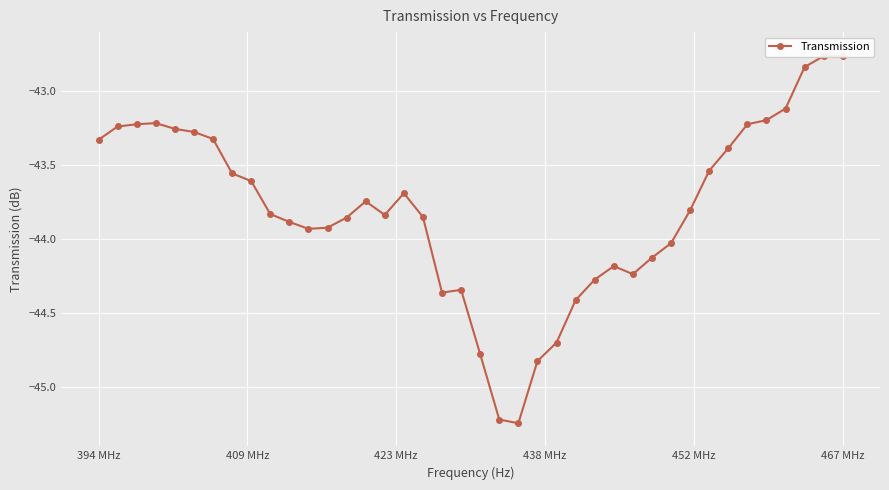

What is the average value?

-43.8